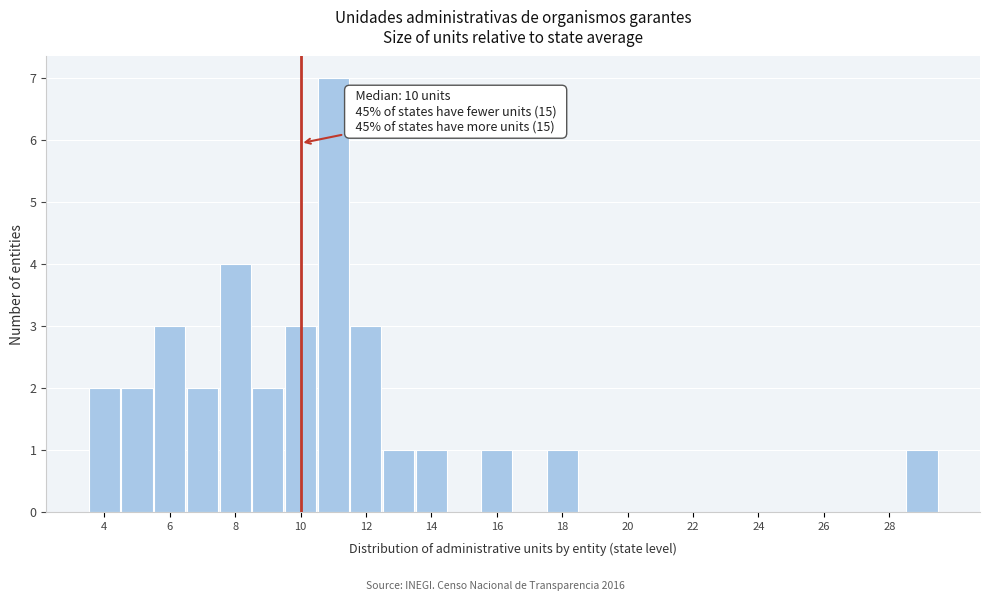

Over which range of the x-axis is the bar tallest?

10.5 to 11.5